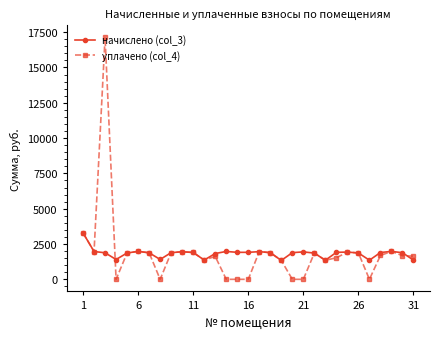

True or false: начислено (col_3) has more than 0 points higher than both neighbors.

True